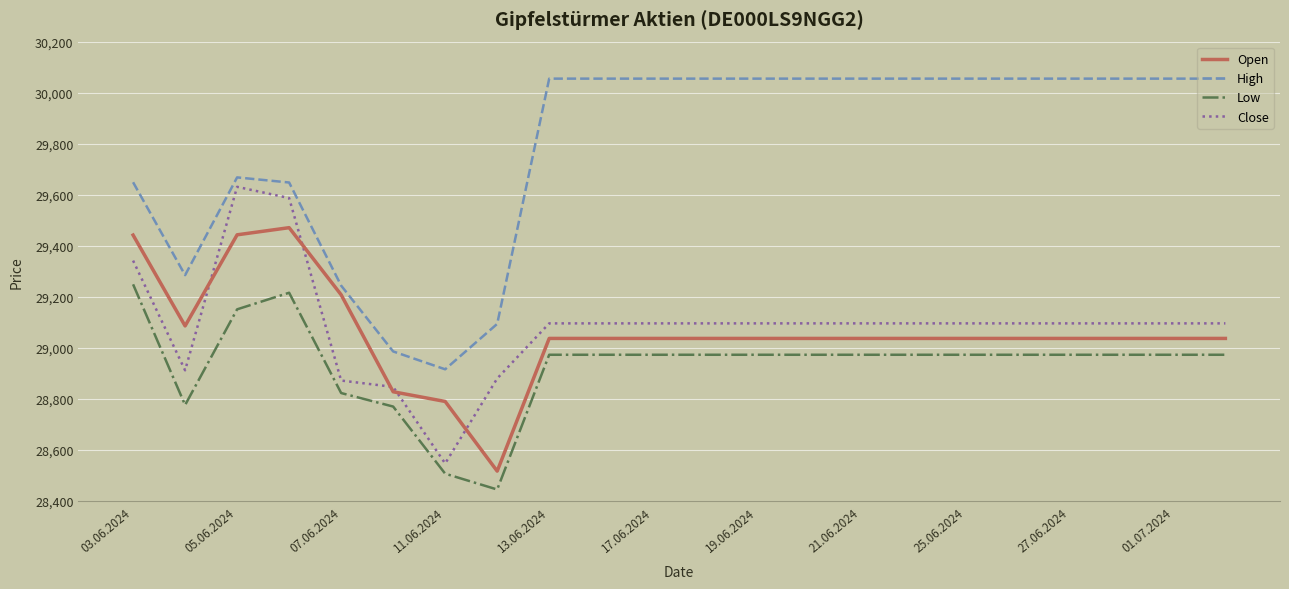

What is the difference between the maximum and minimum values in the Open series?

954